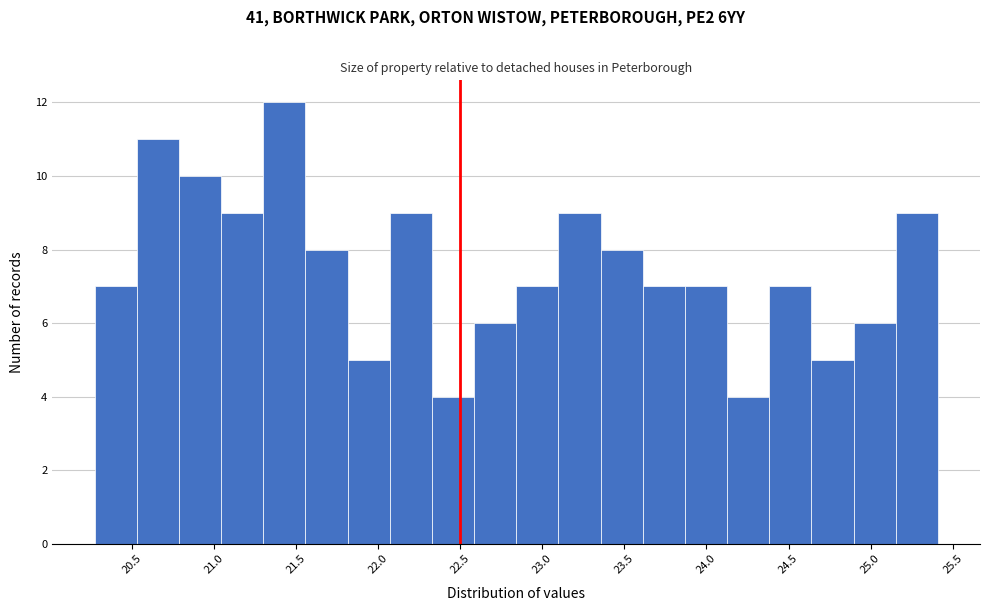

Reading left to right, transcribe this chart: for each bar, give the range it covers on the x-axis and its height. Neither the bar edges nor the heights are printed on the chart, so give them approximately, as read against the axes.

20.25 to 20.55: 7
20.55 to 20.80: 11
20.80 to 21.05: 10
21.05 to 21.30: 9
21.30 to 21.55: 12
21.55 to 21.80: 8
21.80 to 22.05: 5
22.05 to 22.35: 9
22.35 to 22.60: 4
22.60 to 22.85: 6
22.85 to 23.10: 7
23.10 to 23.35: 9
23.35 to 23.60: 8
23.60 to 23.85: 7
23.85 to 24.15: 7
24.15 to 24.40: 4
24.40 to 24.65: 7
24.65 to 24.90: 5
24.90 to 25.15: 6
25.15 to 25.40: 9